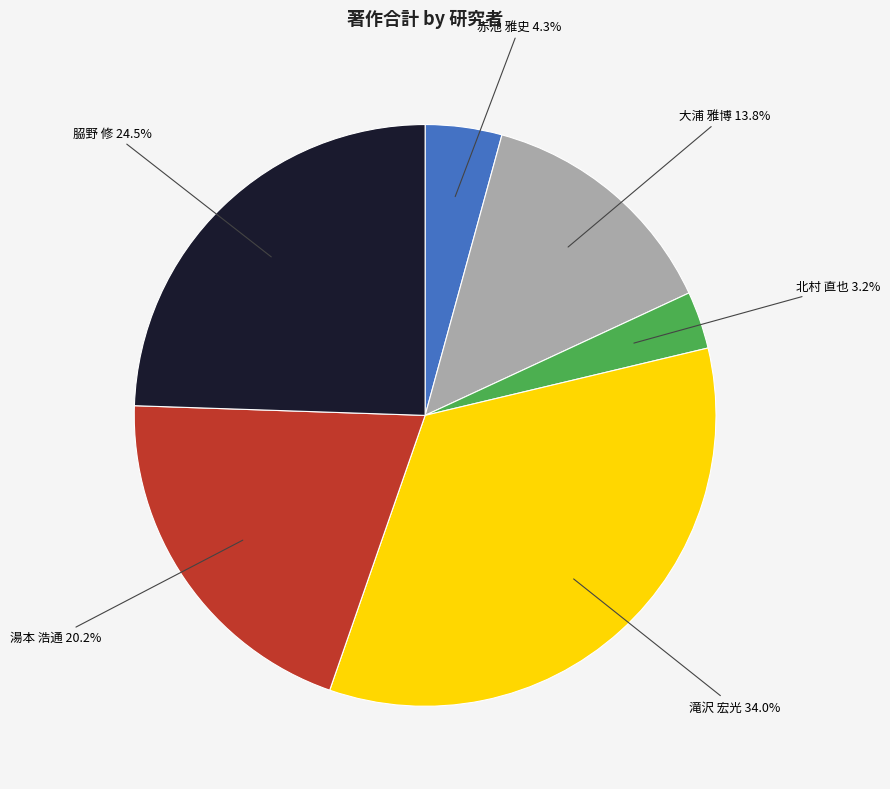

Count the number of slices in the pie.

6